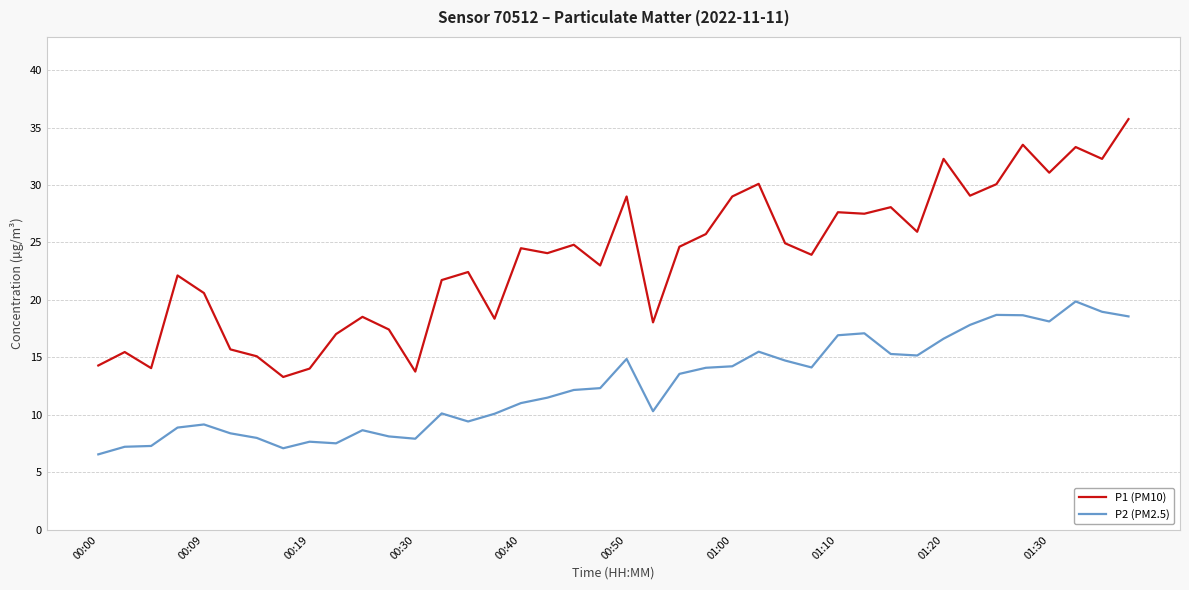

What is the difference between the maximum and minimum values in the P1 (PM10) series?

22.4